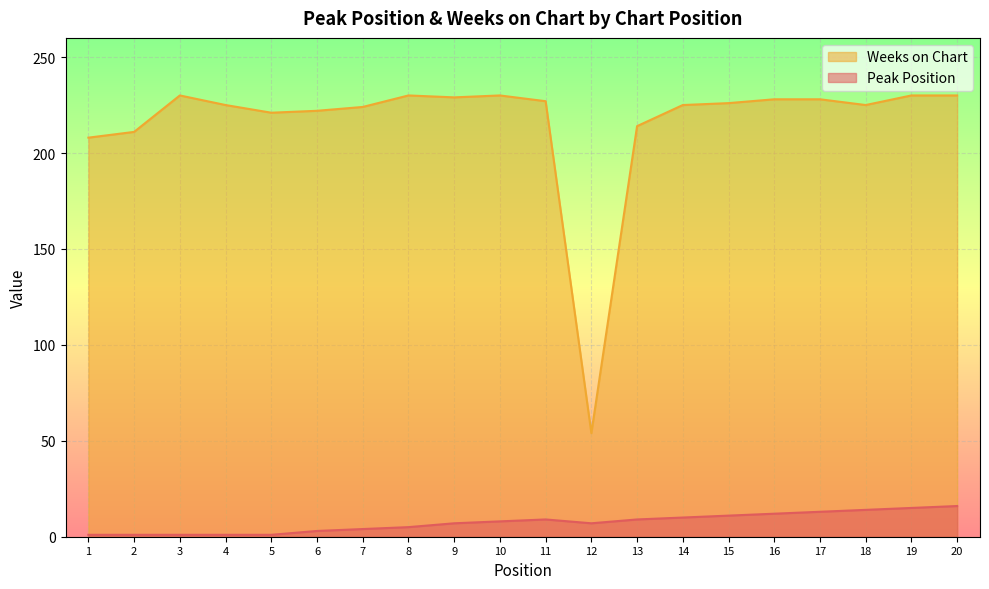

What is the spread (max minus min) of values at 5?

220